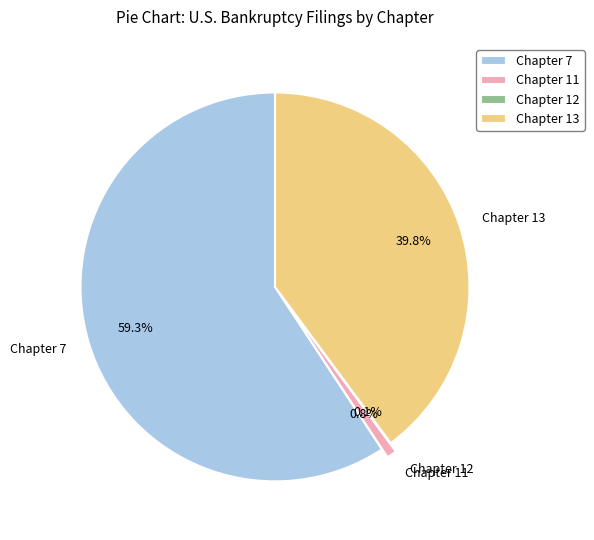

Is there any slice that represents more than half of the pie?

Yes